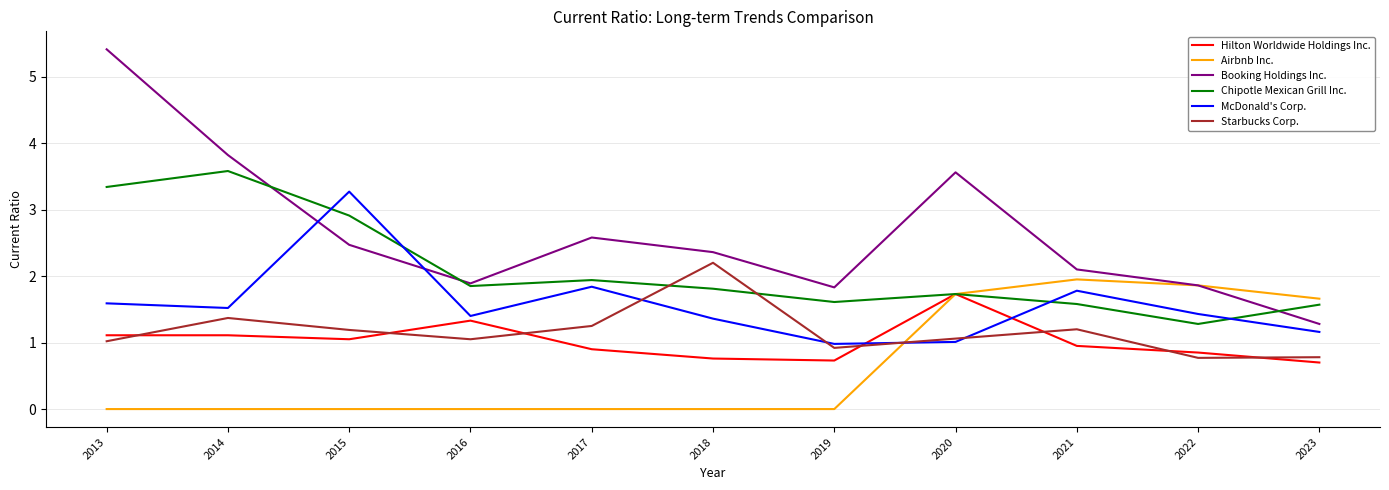

Is it true that Chipotle Mexican Grill Inc. equals 2.9 at 2015?

True